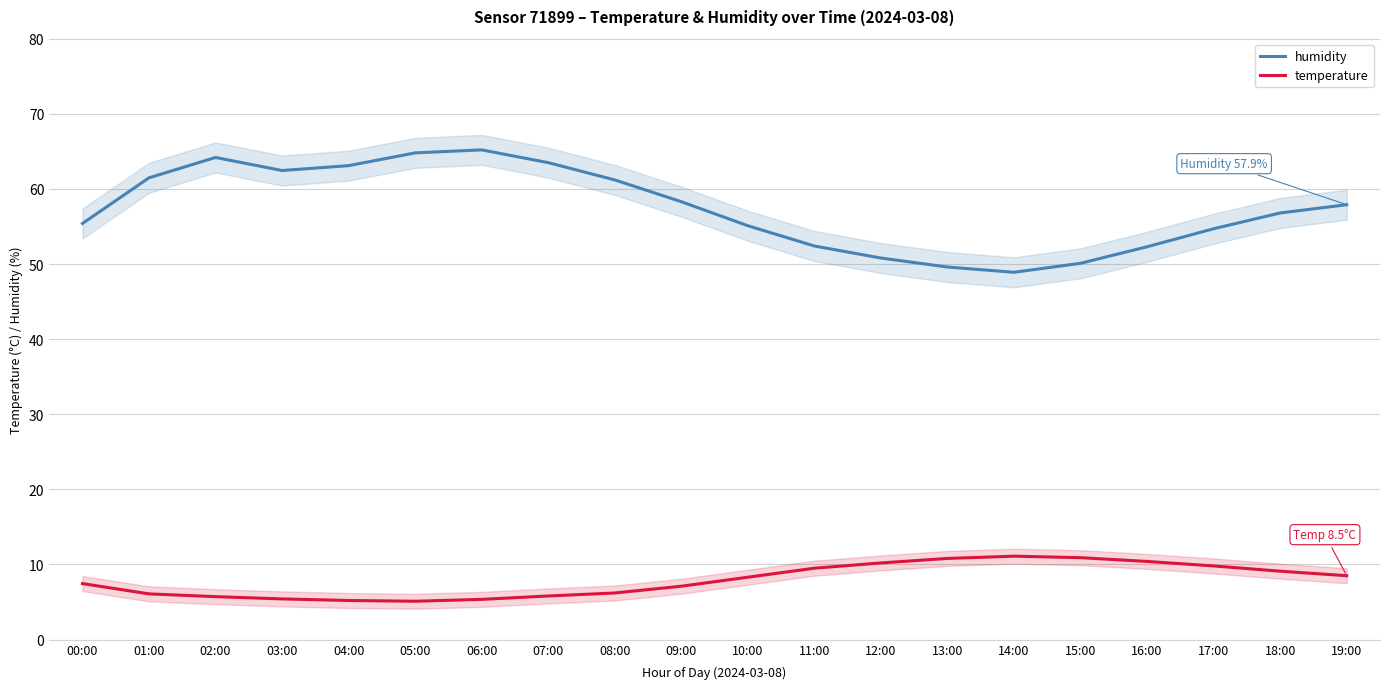

What is the average value of the temperature series?

7.9